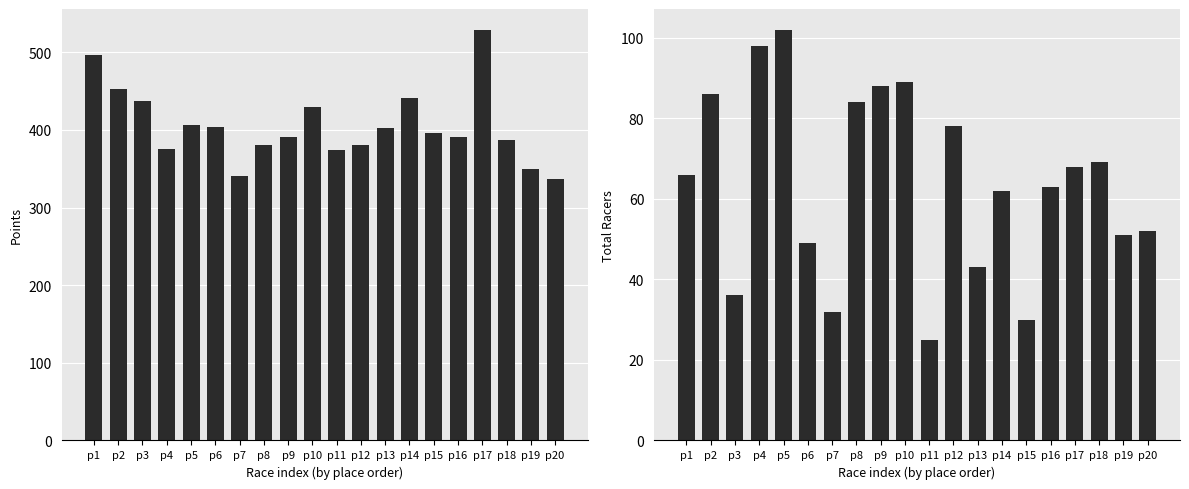

What is the sum of all Points values?

8104.5